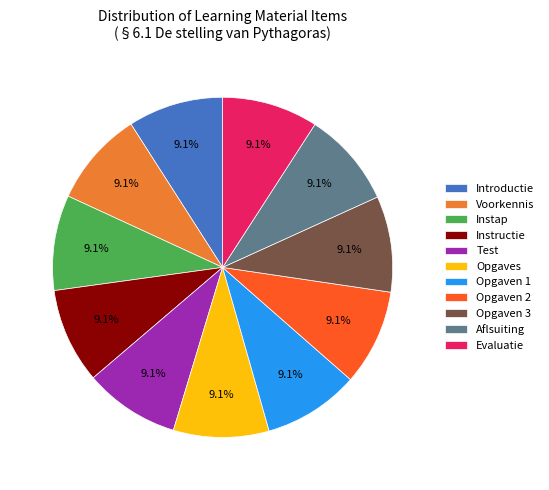

What percentage is the Opgaven 1 slice, to the nearest percent?

9%